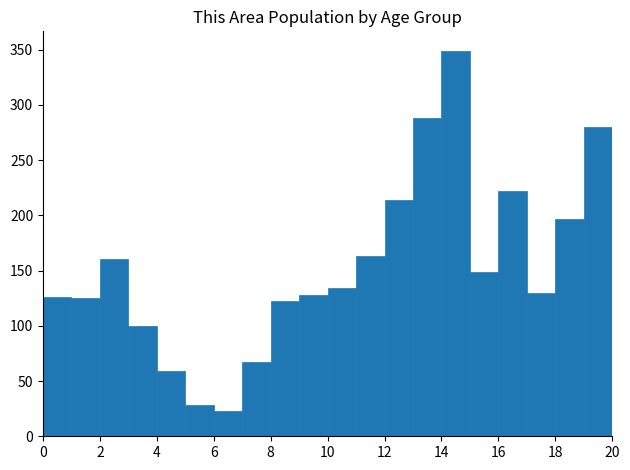

How tall is the bar that spans 12 to 13 on the x-axis? The values are not printed on the chart, so give them approximately, as read against the axis.

215